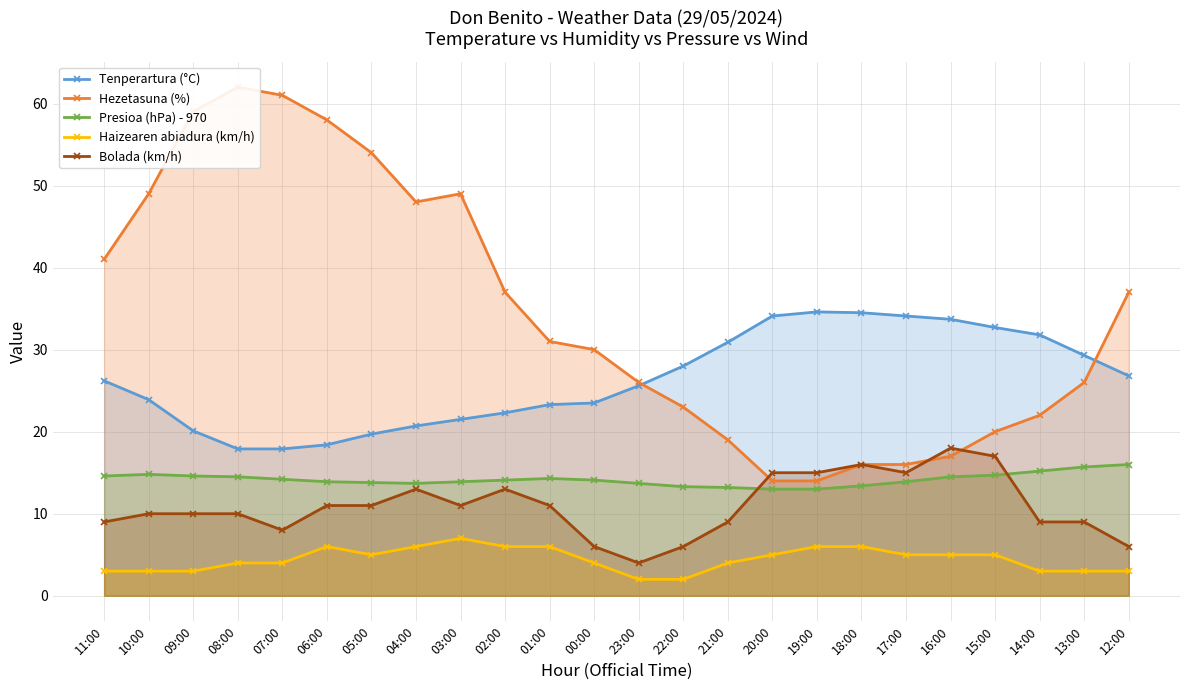

At which category does the chart reach its peak across all series?

08:00